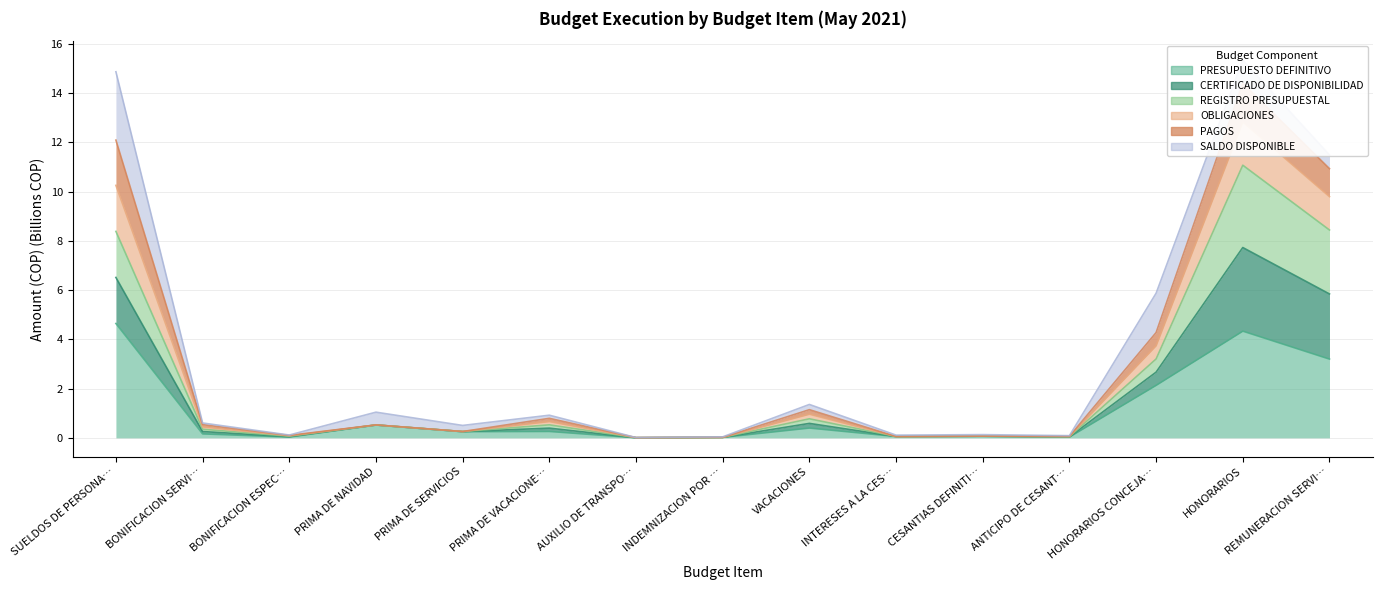

List the labels in order of OBLIGACIONES value, smallest first.

AUXILIO DE TRANSPO…, INDEMNIZACION POR …, ANTICIPO DE CESANT…, INTERESES A LA CES…, BONIFICACION ESPEC…, CESANTIAS DEFINITI…, PRIMA DE SERVICIOS, BONIFICACION SERVI…, PRIMA DE VACACIONE…, PRIMA DE NAVIDAD, VACACIONES, HONORARIOS CONCEJA…, REMUNERACION SERVI…, SUELDOS DE PERSONA…, HONORARIOS